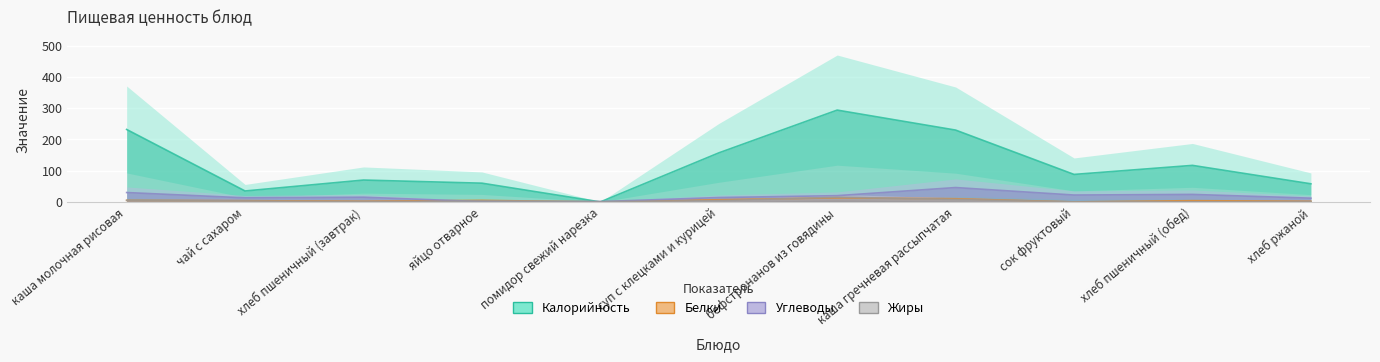

How many interior local peaks does the Жиры series have?

2